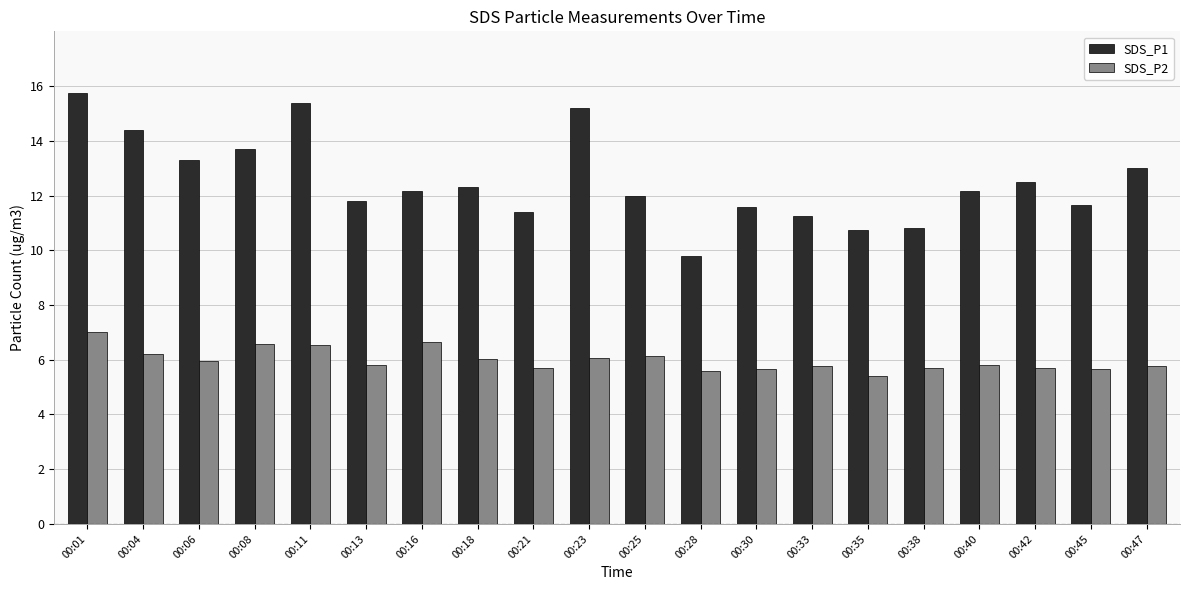

What is the sum of all SDS_P1 values?

250.9